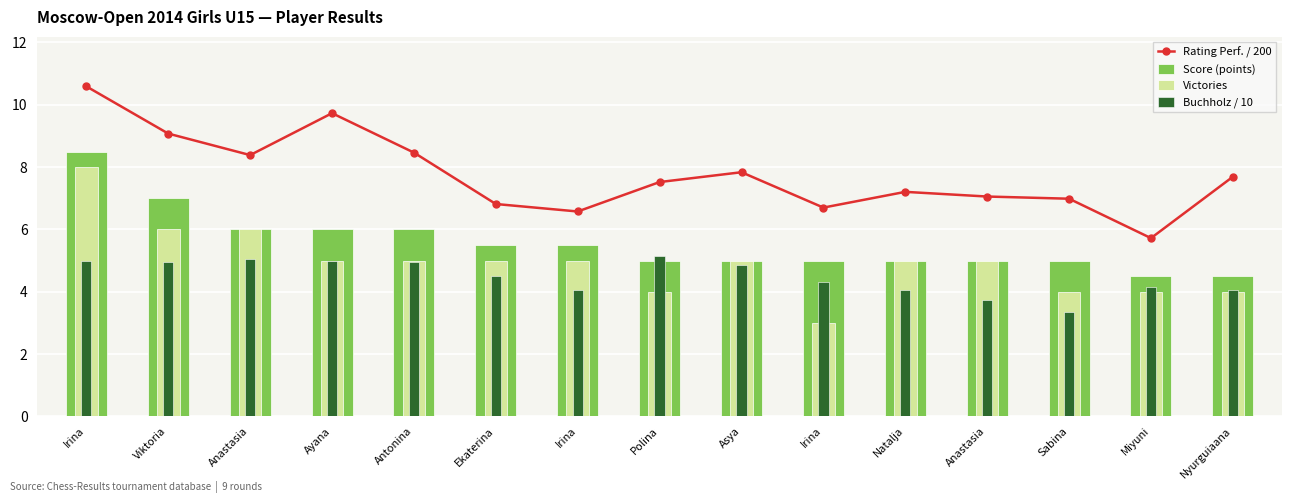

Is it true that Victories equals 6.2 at Nyurguiaana?

False